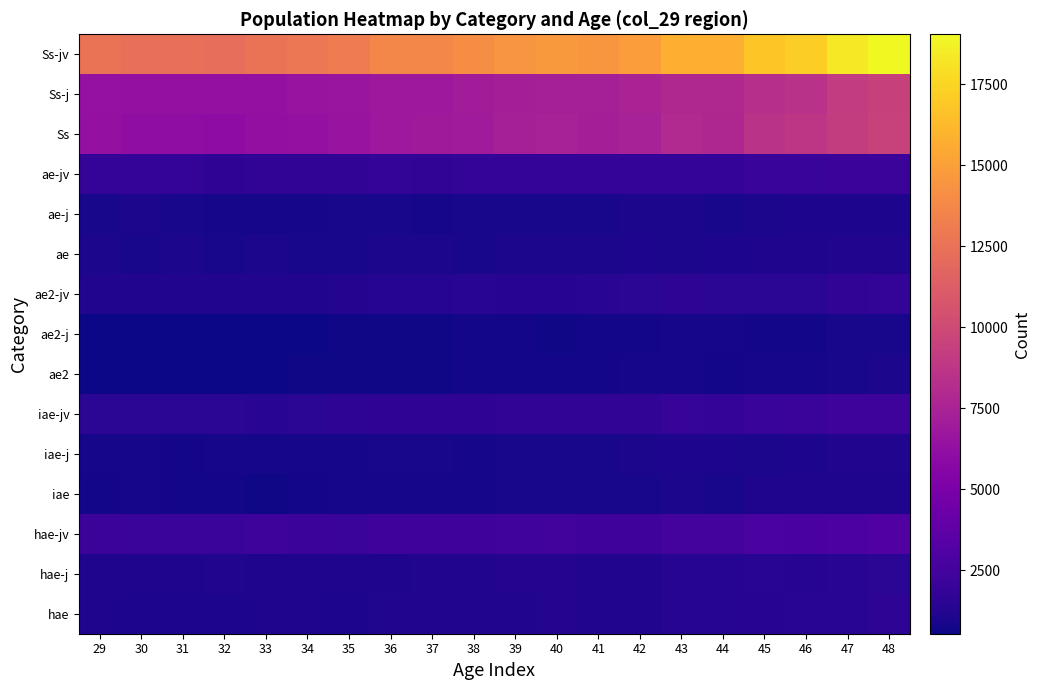

Which series changed the most between 30 and 47?

Ss-jv